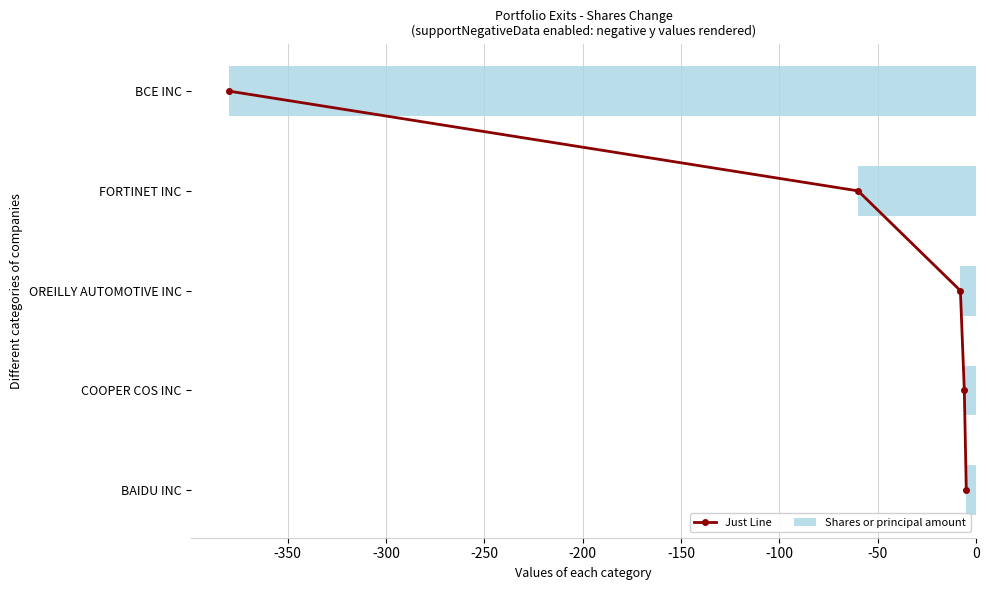

The Shares or principal amount series shows -60 at FORTINET INC. True or false?

True